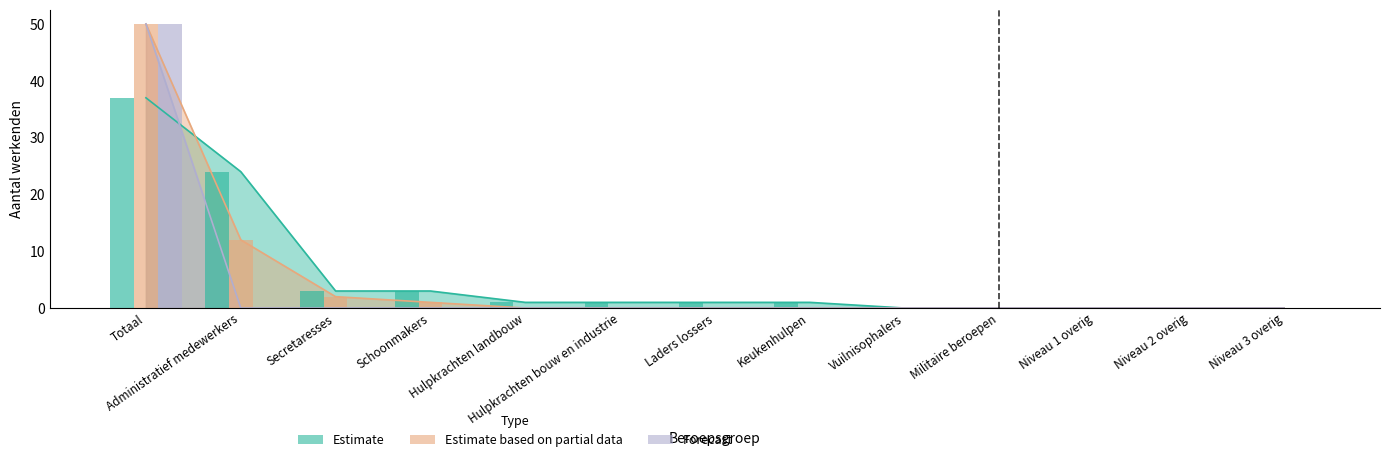

What is the label of the 2nd bar from the left?

Administratief medewerkers